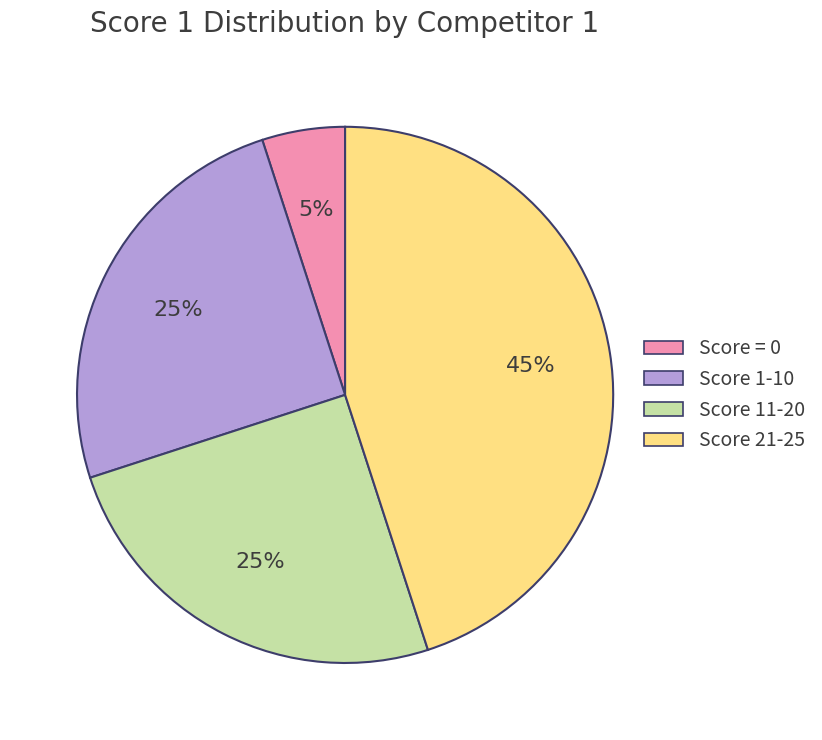

To the nearest percent, what is the average slice percentage?

25%